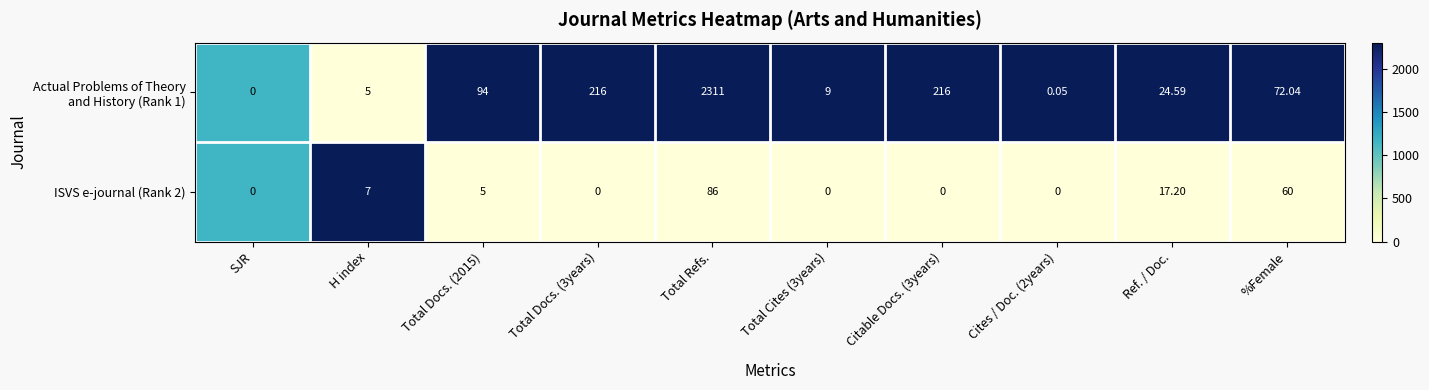

At which category is the sum across all series the highest?

Total Refs.